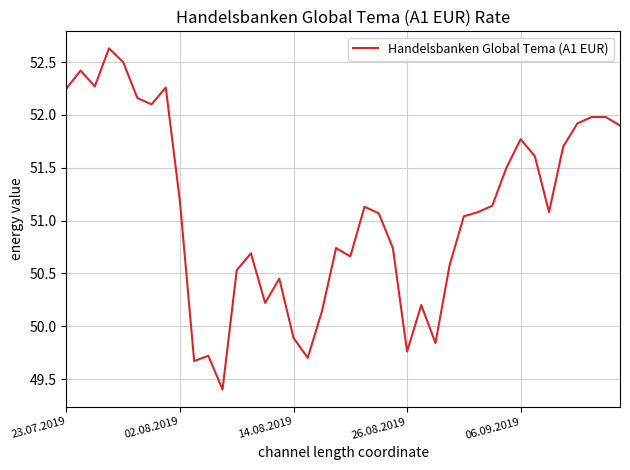

What is the maximum value shown in the chart?

52.6